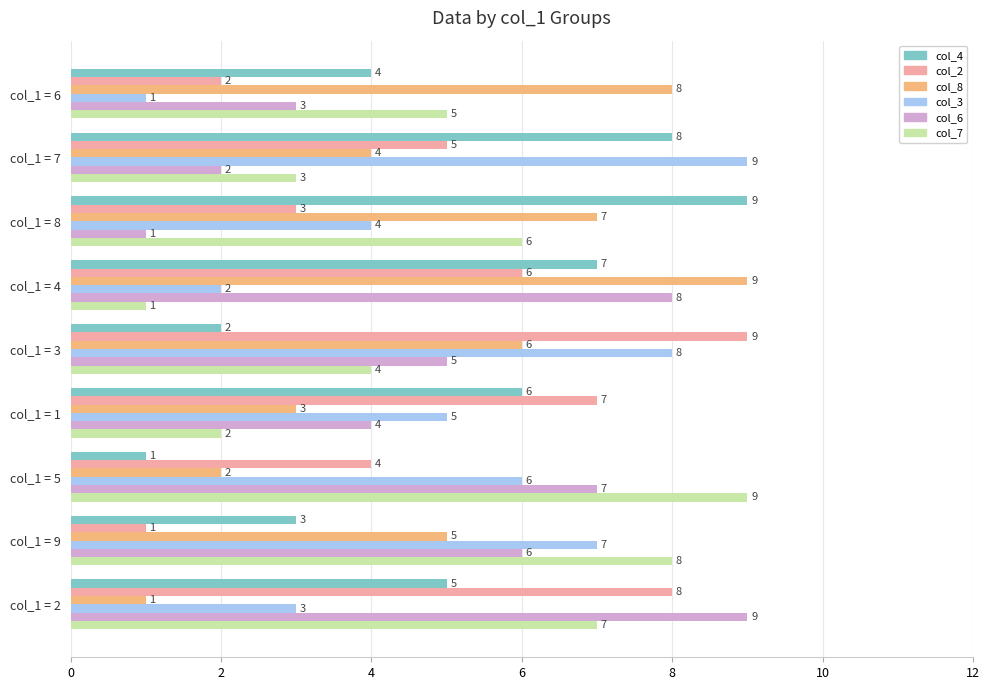

Rank the categories by col_7 value from lowest to highest.

col_1 = 4, col_1 = 1, col_1 = 7, col_1 = 3, col_1 = 6, col_1 = 8, col_1 = 2, col_1 = 9, col_1 = 5